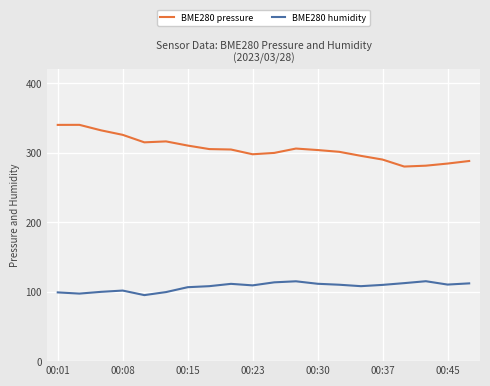

List the series in order of their overall mean, highest first.

BME280 pressure, BME280 humidity